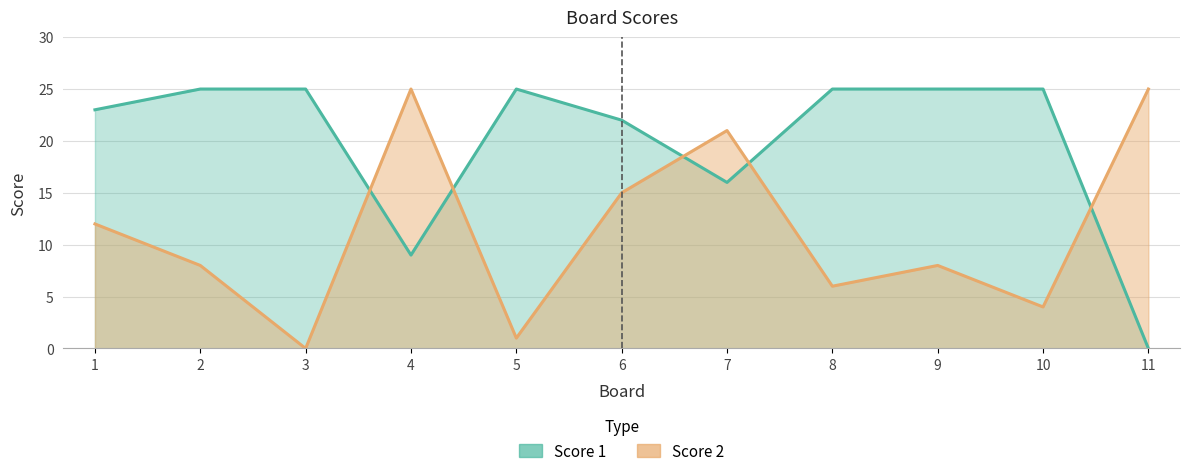

How many data points in Score 2 are above 8?

5